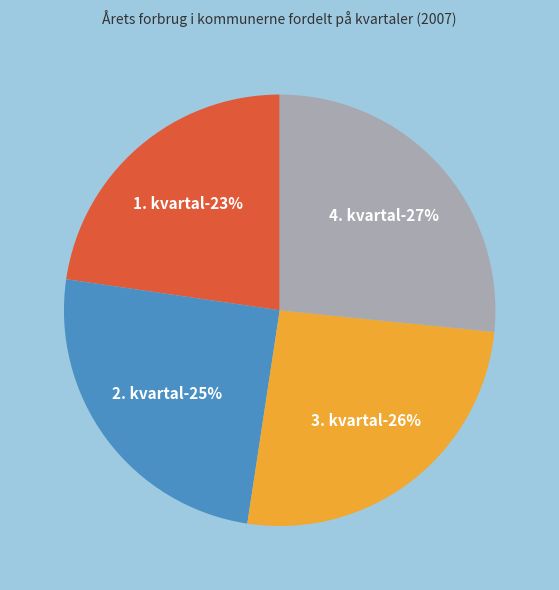

Which category has the smallest portion of the pie?

1. kvartal